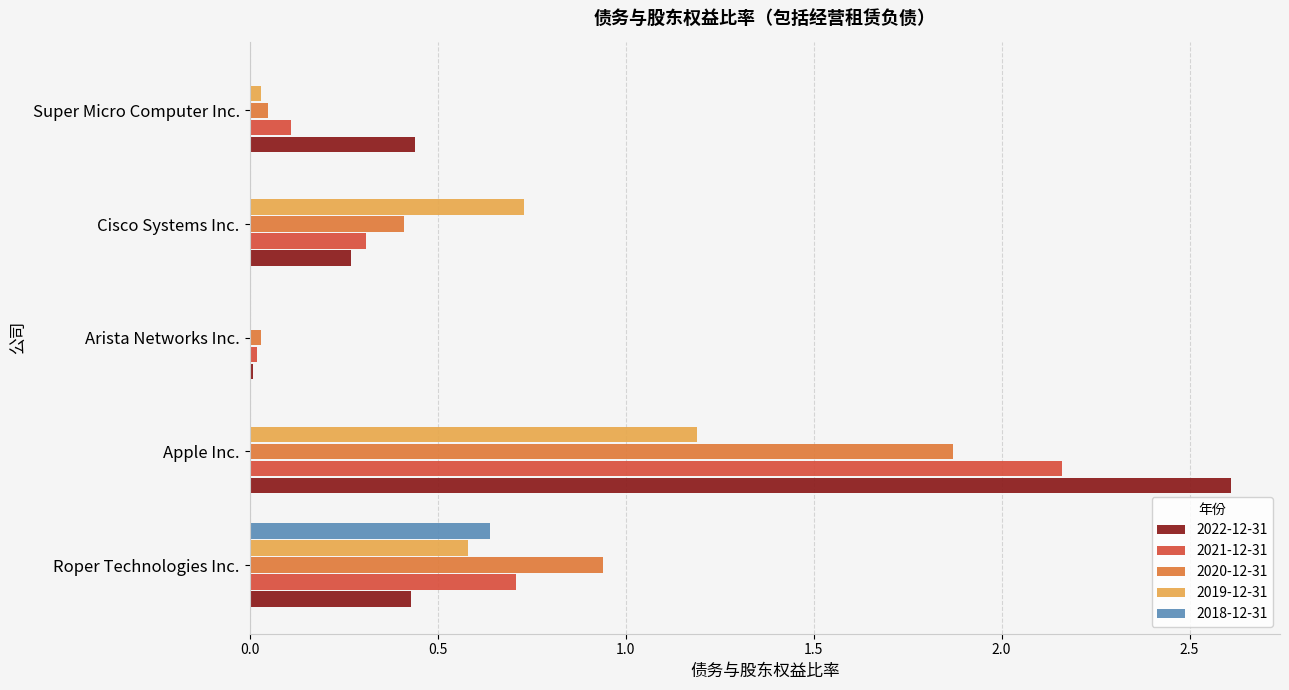

The 2020-12-31 series shows 0.6 at Cisco Systems Inc.. True or false?

False